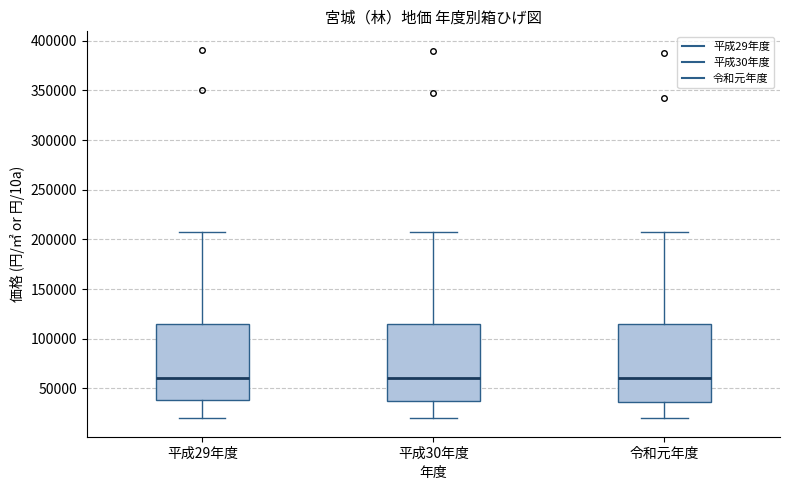

Where does the median line of the box for 平成30年度 sit on the y-axis? The values are not printed on the chart, so give them approximately, as read against the axis.

60000